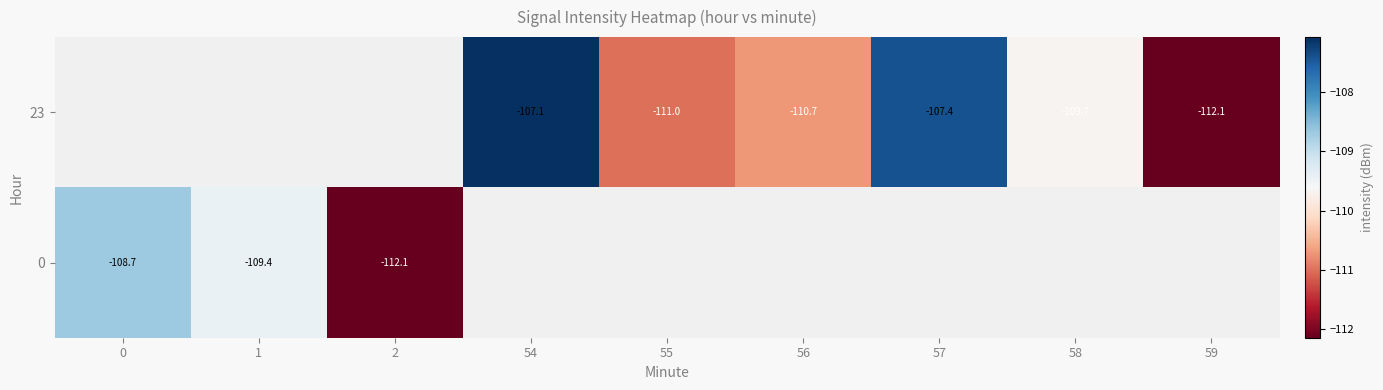

Is the value of 23 at 58 greater than the value of 0 at 2?

Yes